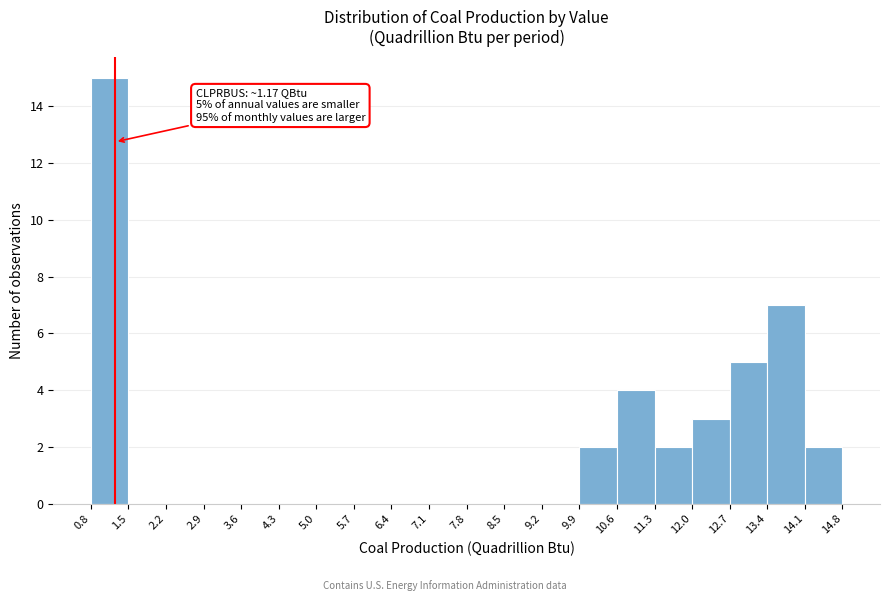

Over which range of the x-axis is the bar tallest?

0.8 to 1.5